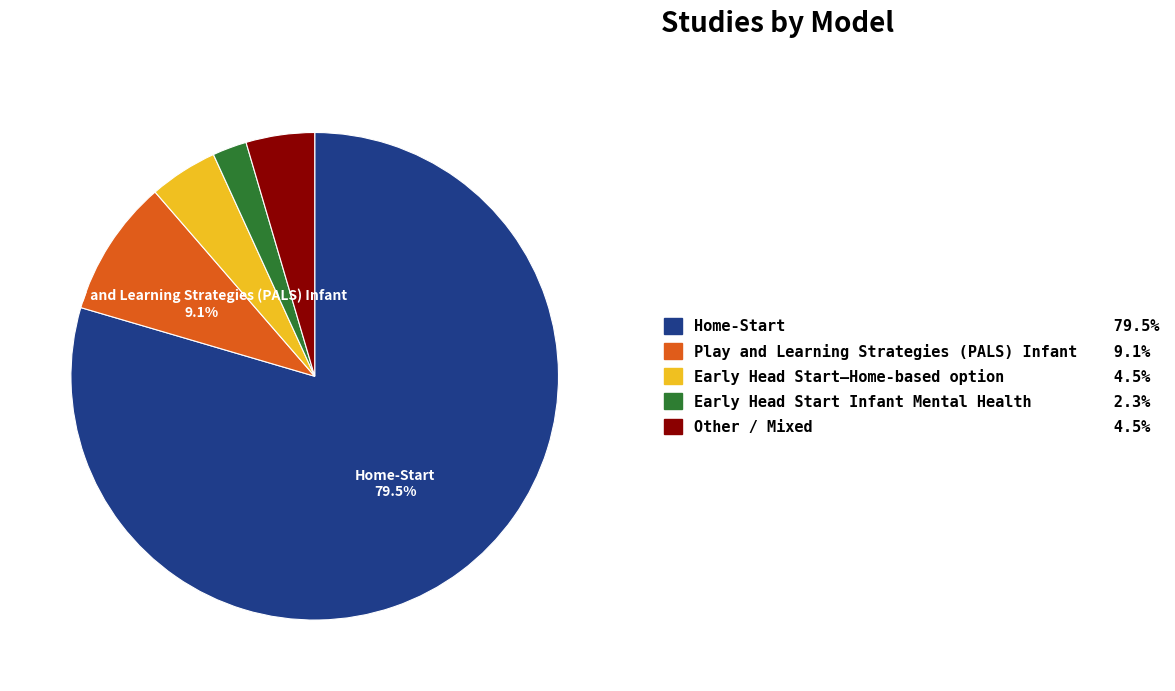

To the nearest percent, what is the average slice percentage?

20%